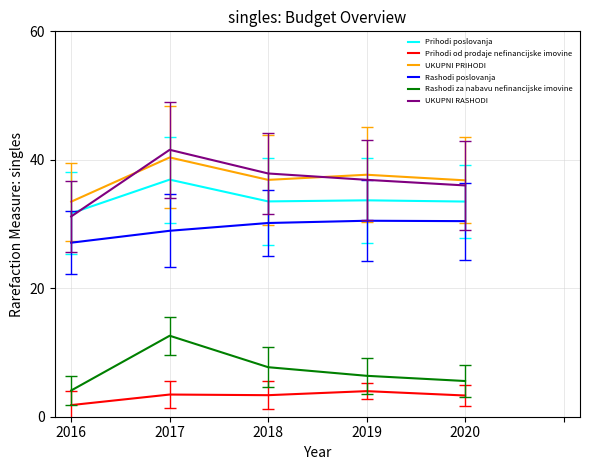

True or false: Rashodi za nabavu nefinancijske imovine and UKUPNI RASHODI cross at least once.

False